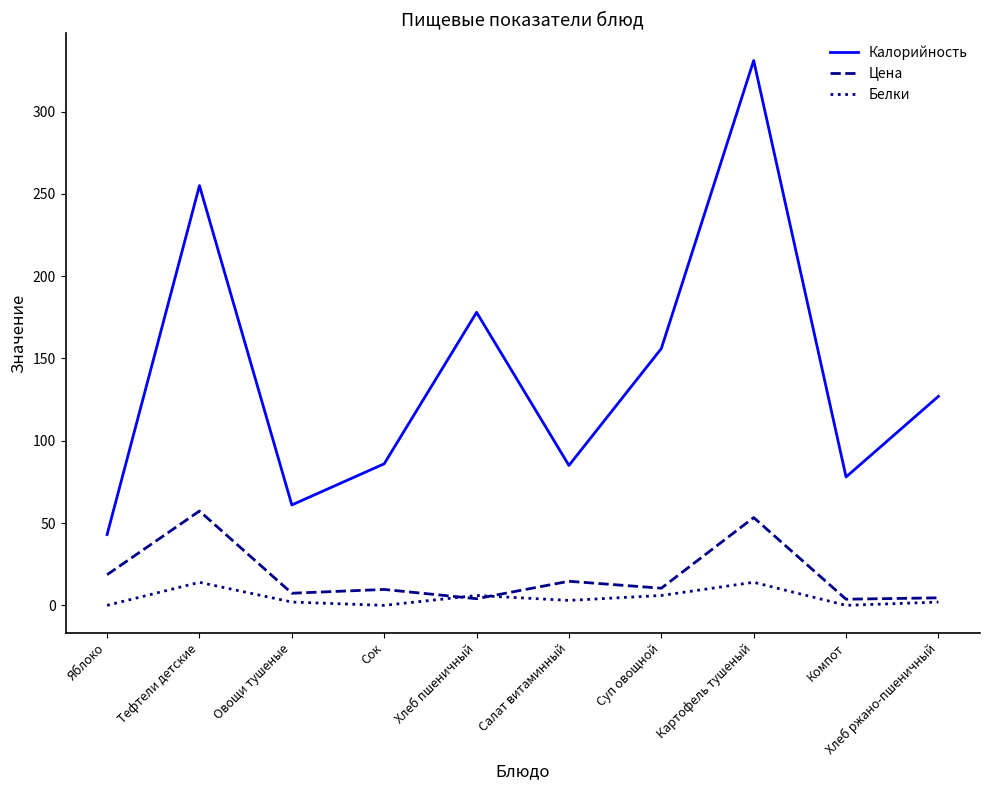

What is the total value across all series at Картофель тушеный?

398.3